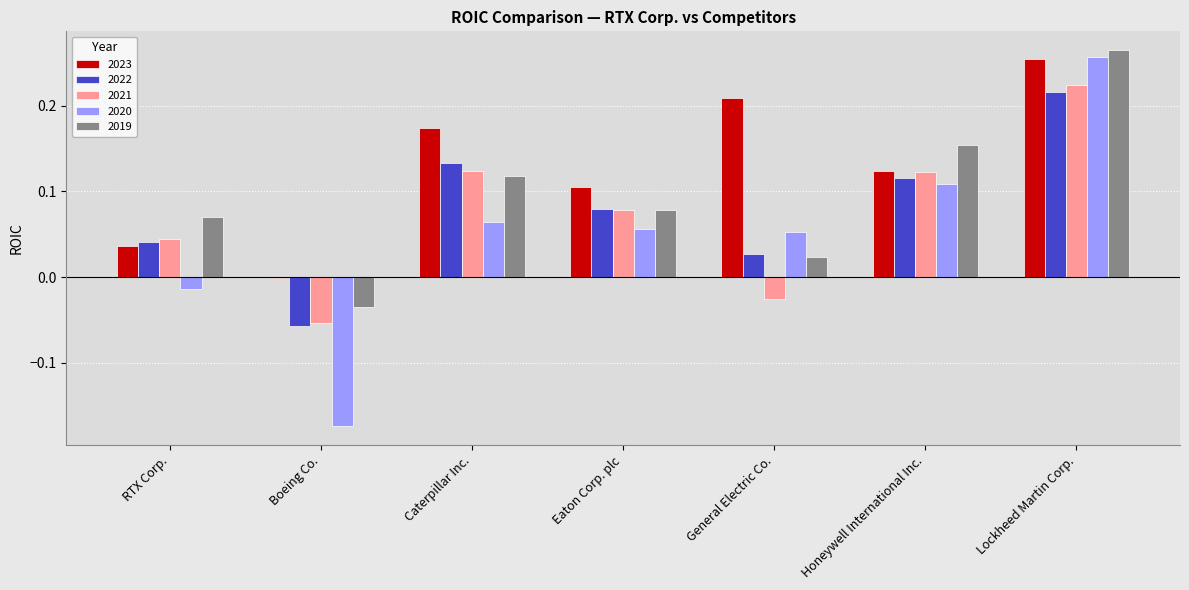

The value of 2021 at Caterpillar Inc. is 0.0. True or false?

False